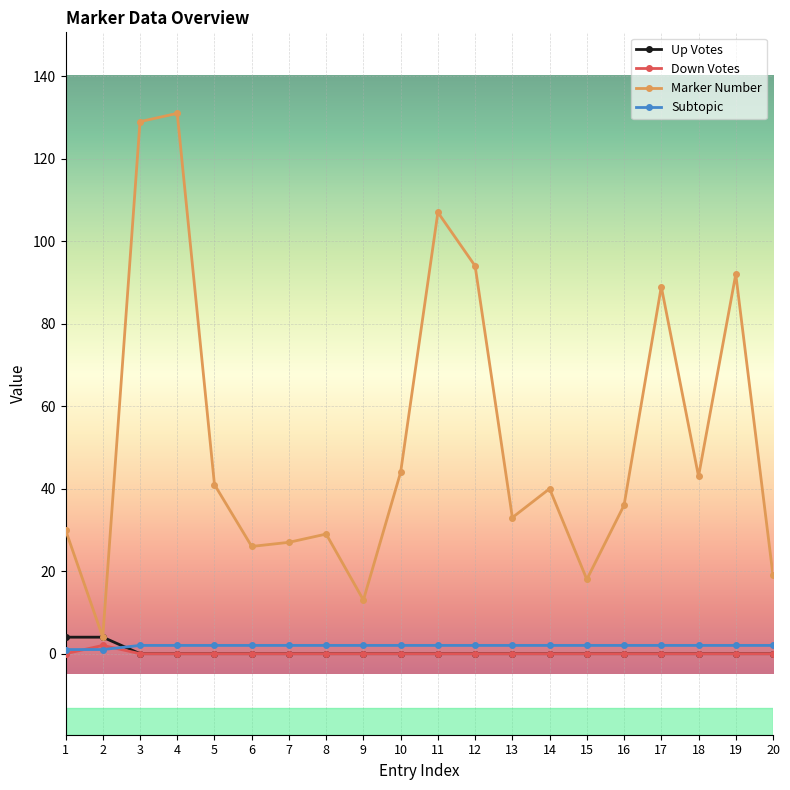

Reading left to right, what are all the values shown in this chart?

Up Votes: 4	4	0	0	0	0	0	0	0	0	0	0	0	0	0	0	0	0	0	0
Down Votes: 0	2	0	0	0	0	0	0	0	0	0	0	0	0	0	0	0	0	0	0
Marker Number: 30	4	129	131	41	26	27	29	13	44	107	94	33	40	18	36	89	43	92	19
Subtopic: 1	1	2	2	2	2	2	2	2	2	2	2	2	2	2	2	2	2	2	2